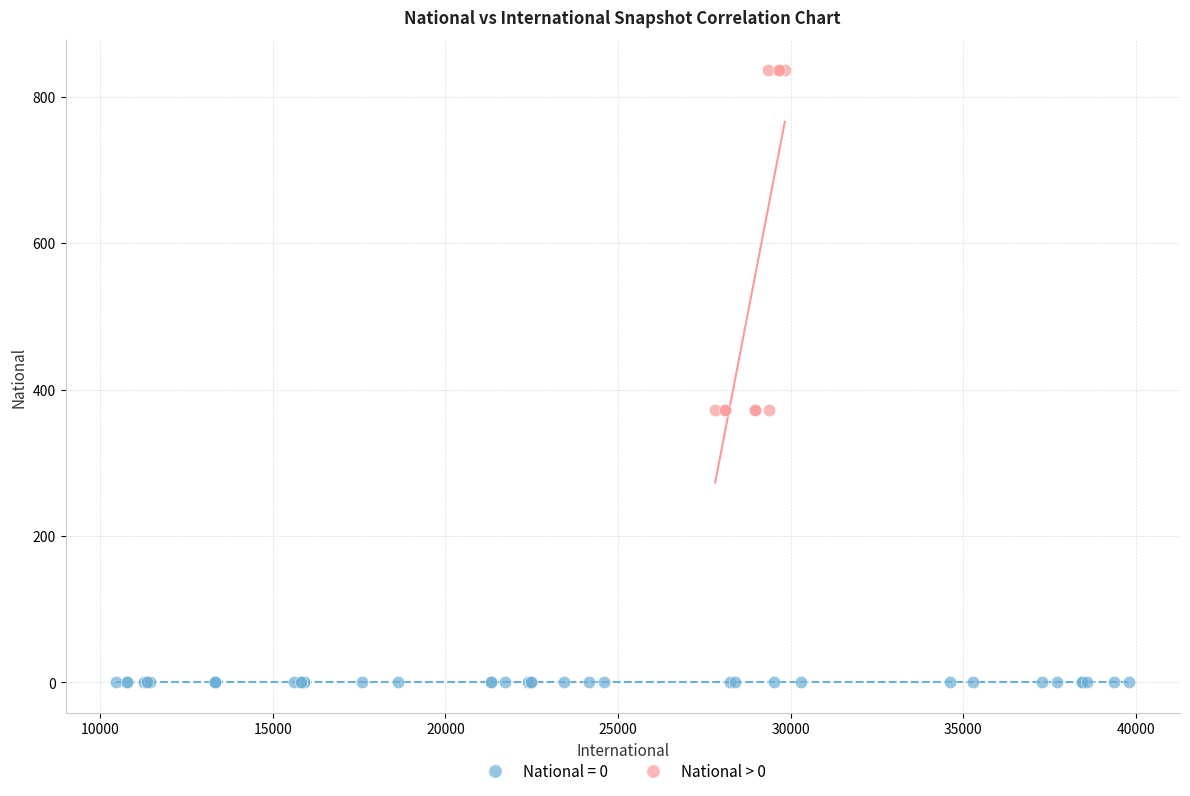

Which series contains the lowest Y value?

National = 0